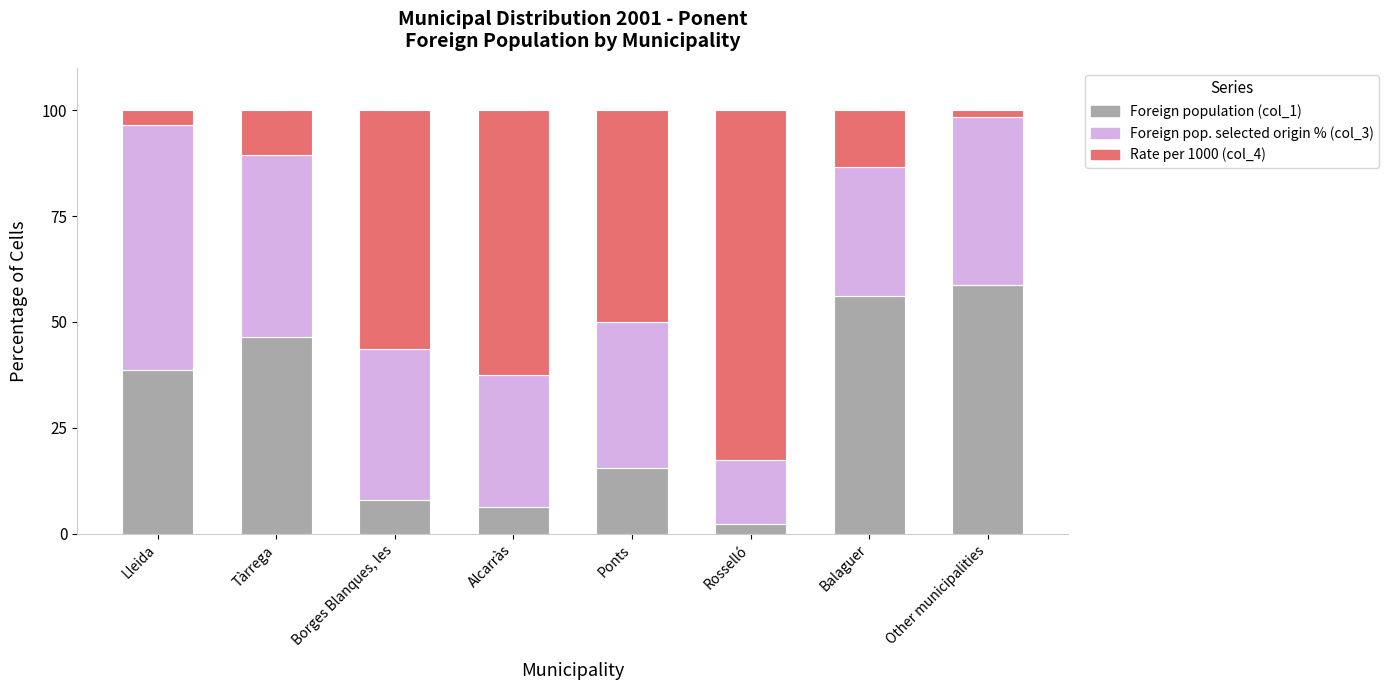

What is the sum of the Foreign population (col_1) values at Alcarràs and Borges Blanques, les?

14.3